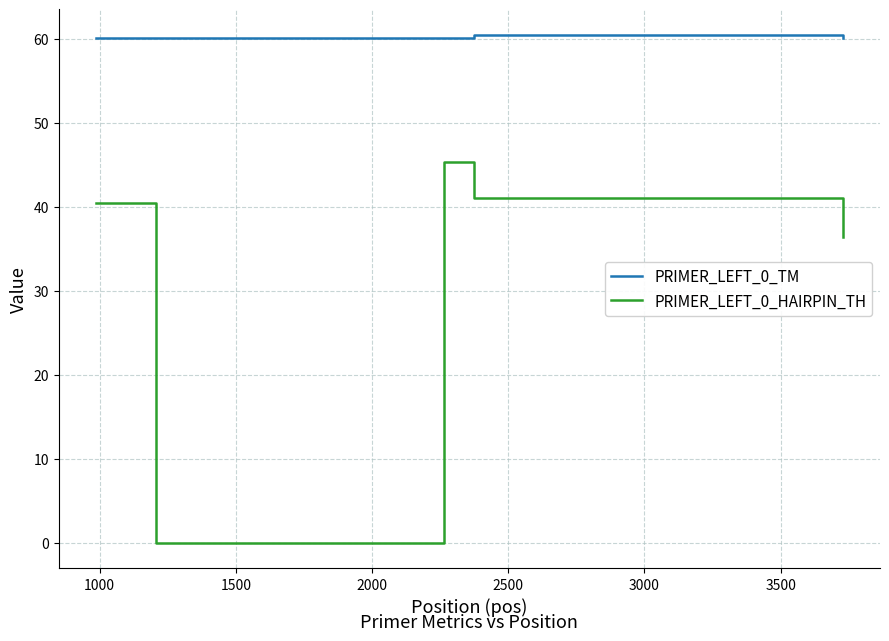

Which series has the largest total across all categories?

PRIMER_LEFT_0_TM